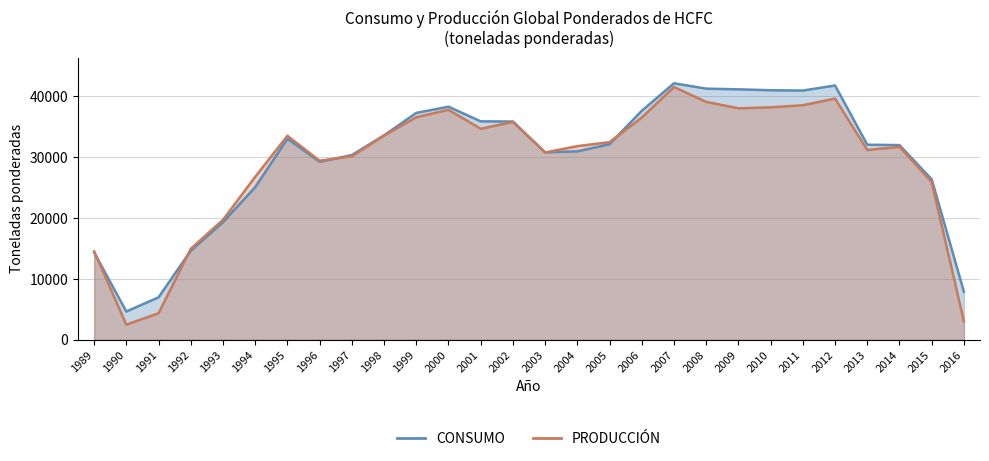

At which category does CONSUMO reach its first local peak?

1995